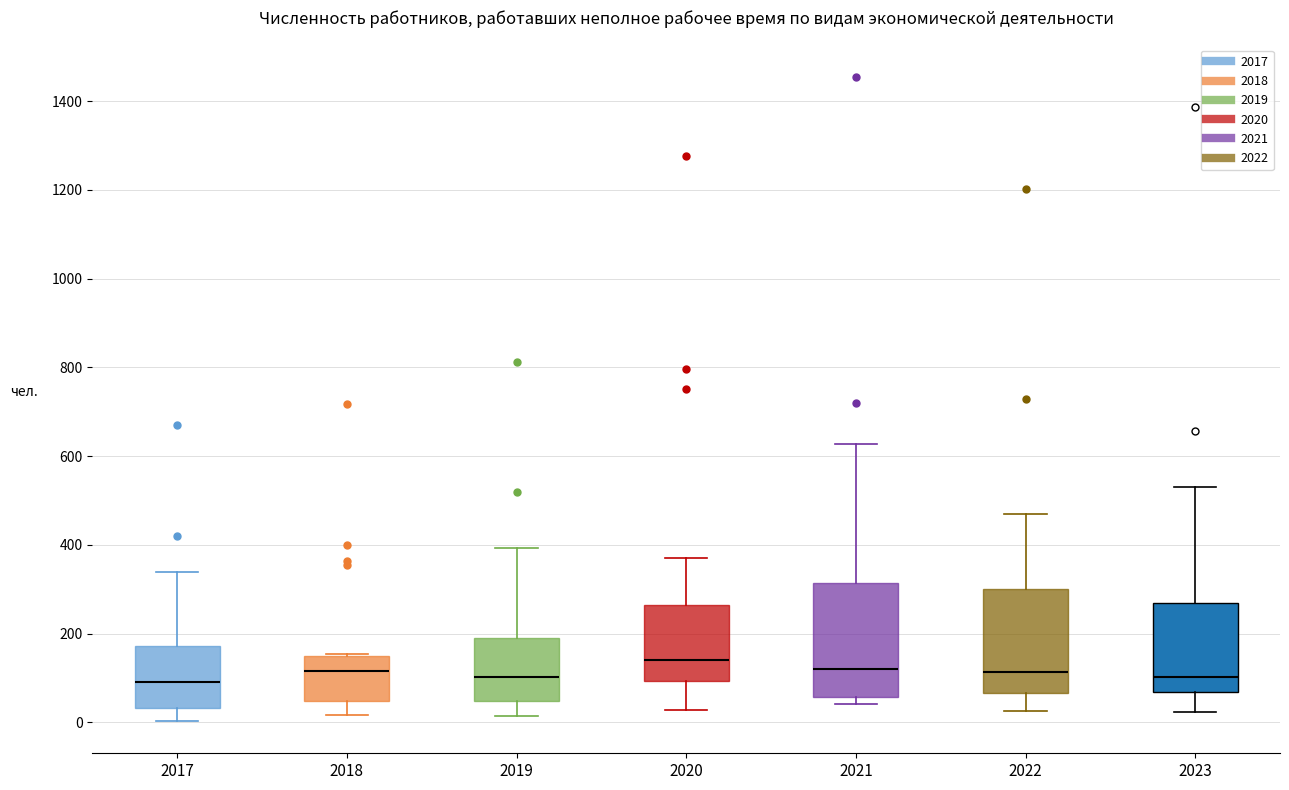

Where does the lower whisker of the box at x = 2023 end on the y-axis? The values are not printed on the chart, so give them approximately, as read against the axis.

20